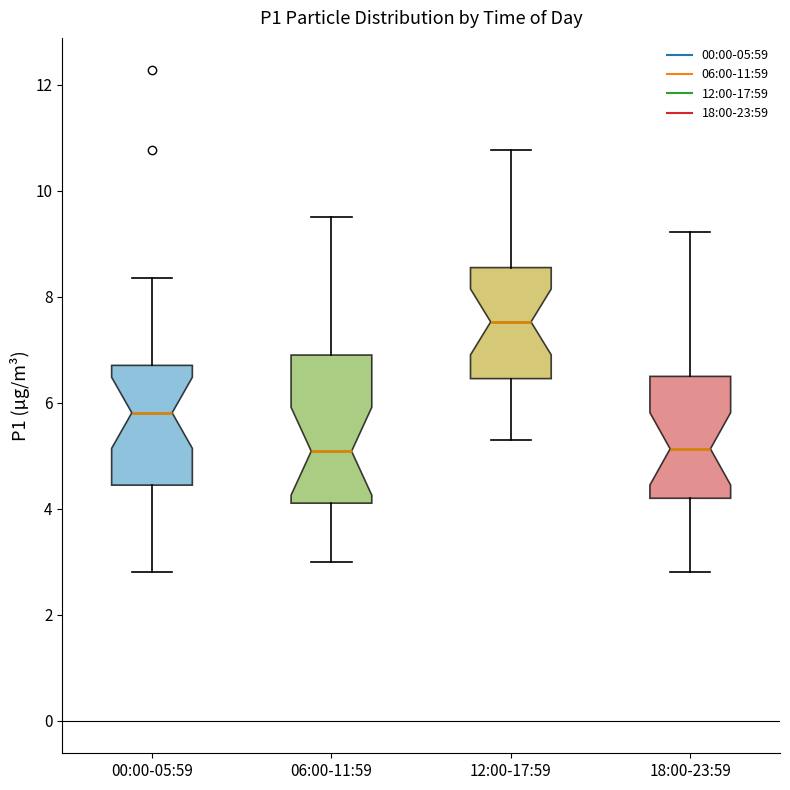

Reading left to right, transcribe this box plot: for each box, give where its median line is, the range the box spans, and where its two whiskers end, as read against the y-axis. The values are not printed on the chart, so give them approximately, as read against the axis.

00:00-05:59: median 5.8, box 4.4 to 6.8, whiskers 2.8 to 8.4
06:00-11:59: median 5.0, box 4.2 to 7.0, whiskers 3.0 to 9.6
12:00-17:59: median 7.6, box 6.4 to 8.6, whiskers 5.4 to 10.8
18:00-23:59: median 5.2, box 4.2 to 6.4, whiskers 2.8 to 9.2